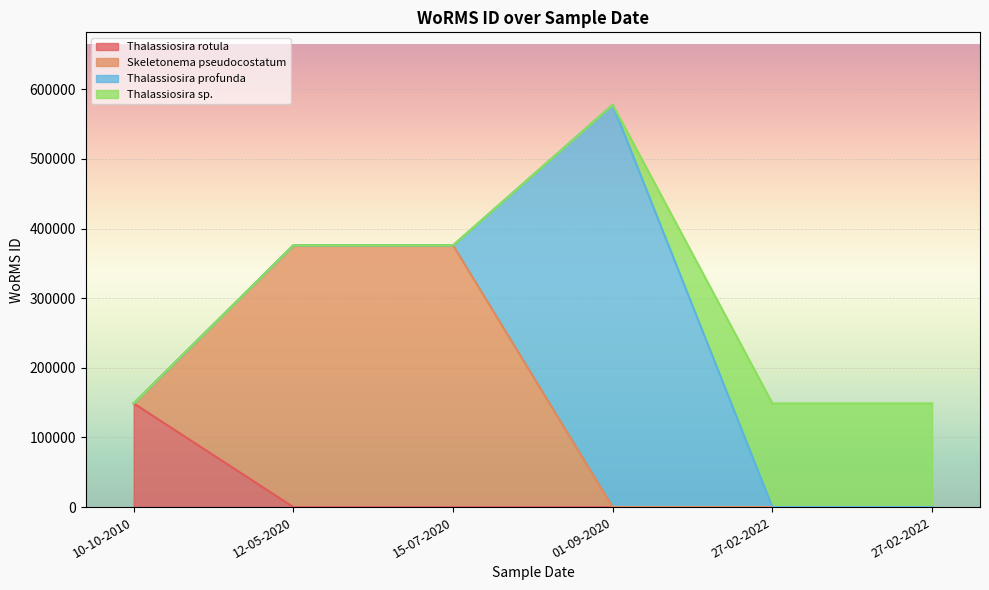

Does the chart display data point markers on the line(s)?

No